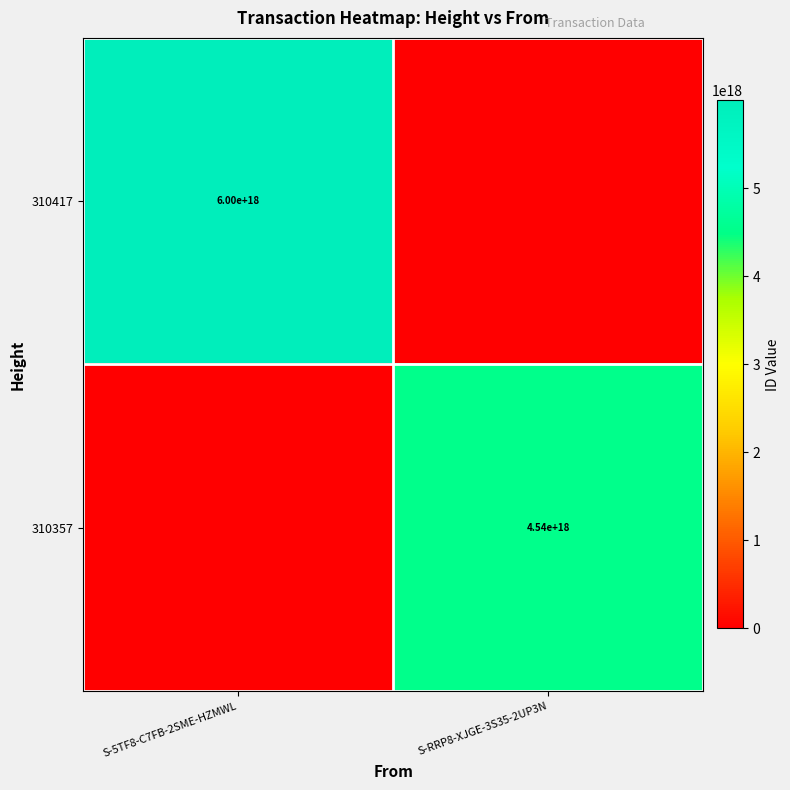

How many categories are shown in the chart?

2